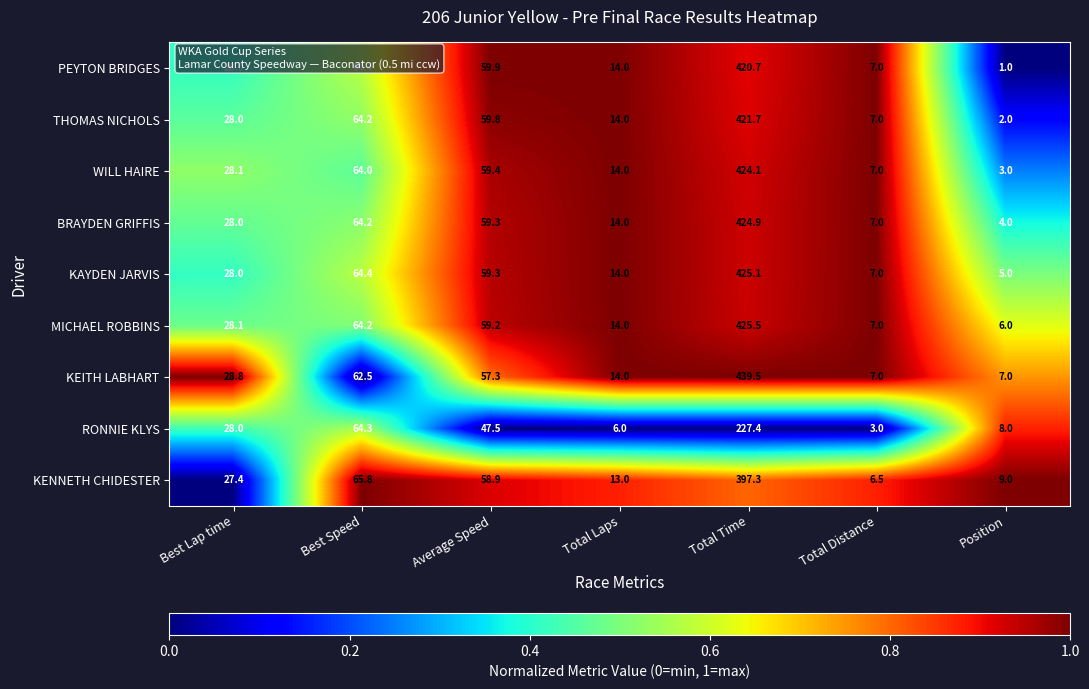

Is it true that KEITH LABHART equals 57.3 at Average Speed?

True